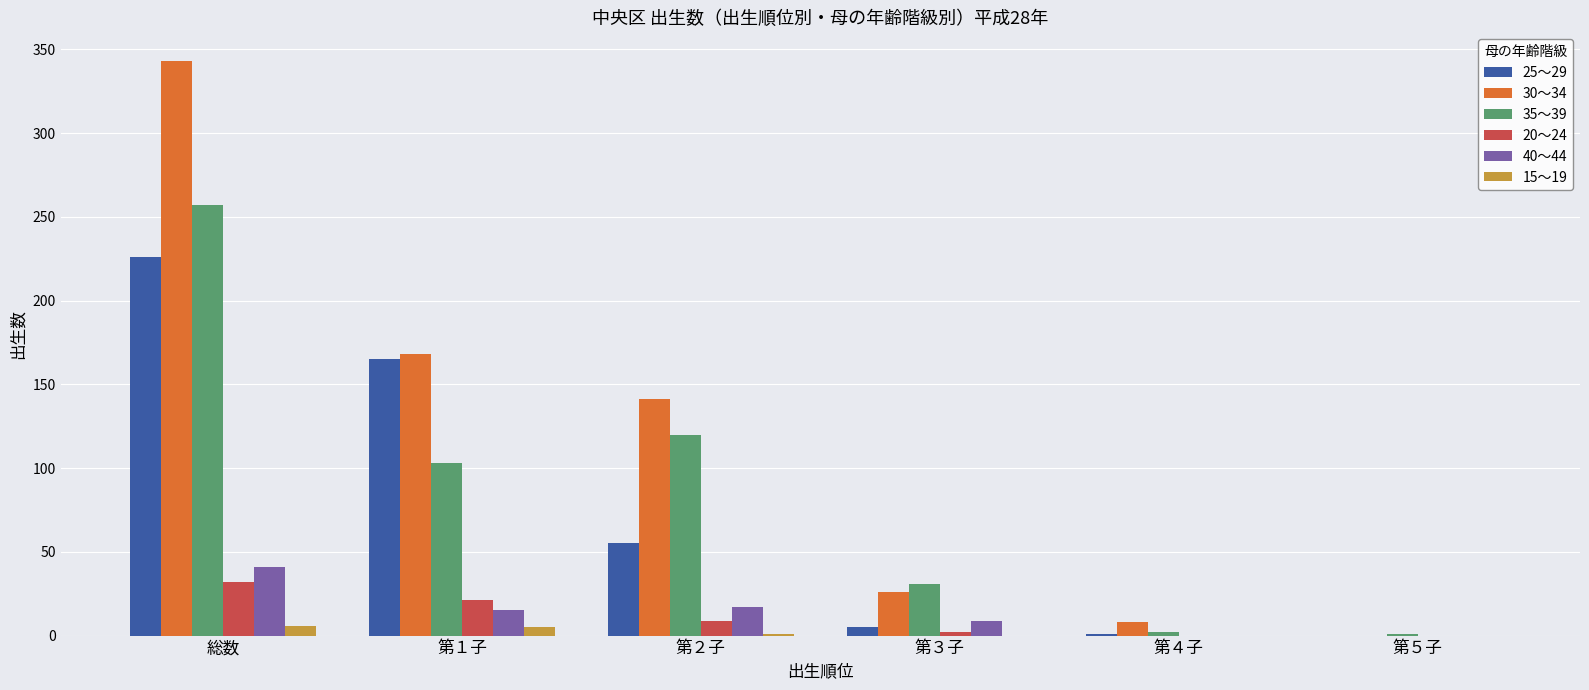

What is the sum of the 15～19 values at 総数 and 第５子?

6